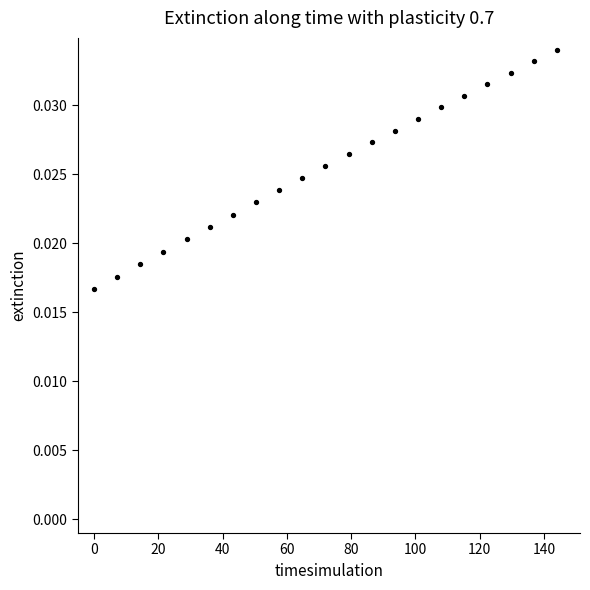

What is the range of X values (max minus min)?

144.0